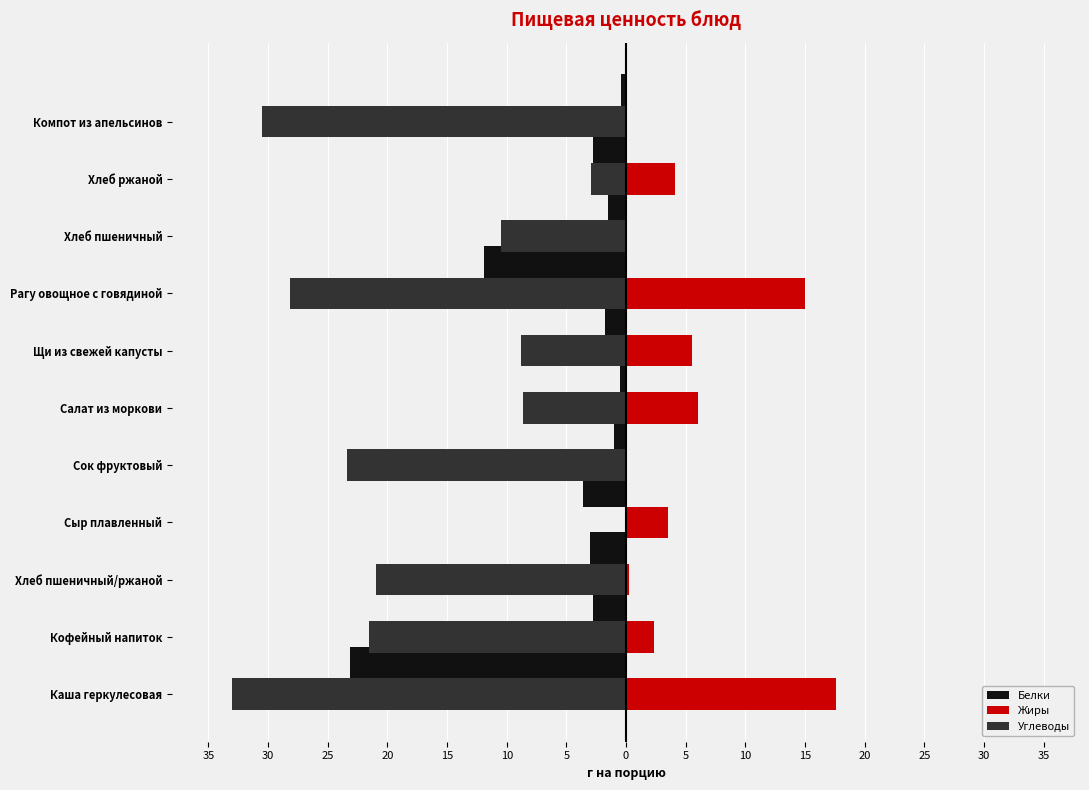

What are all the series names shown in the legend?

Белки, Жиры, Углеводы